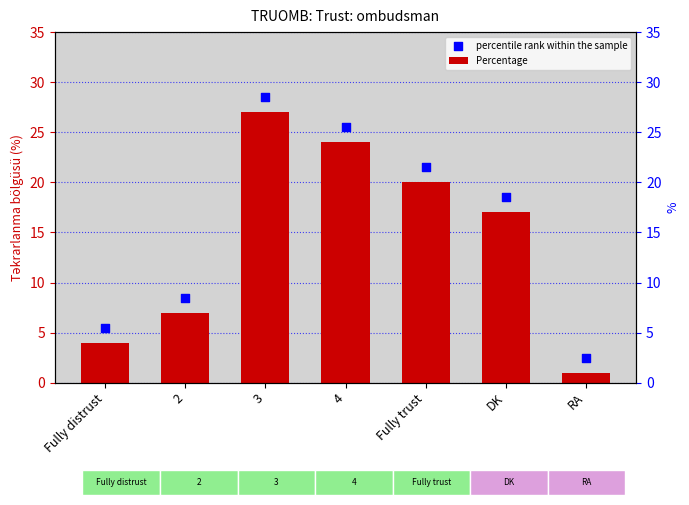

Which series has the largest total across all categories?

percentile rank within the sample